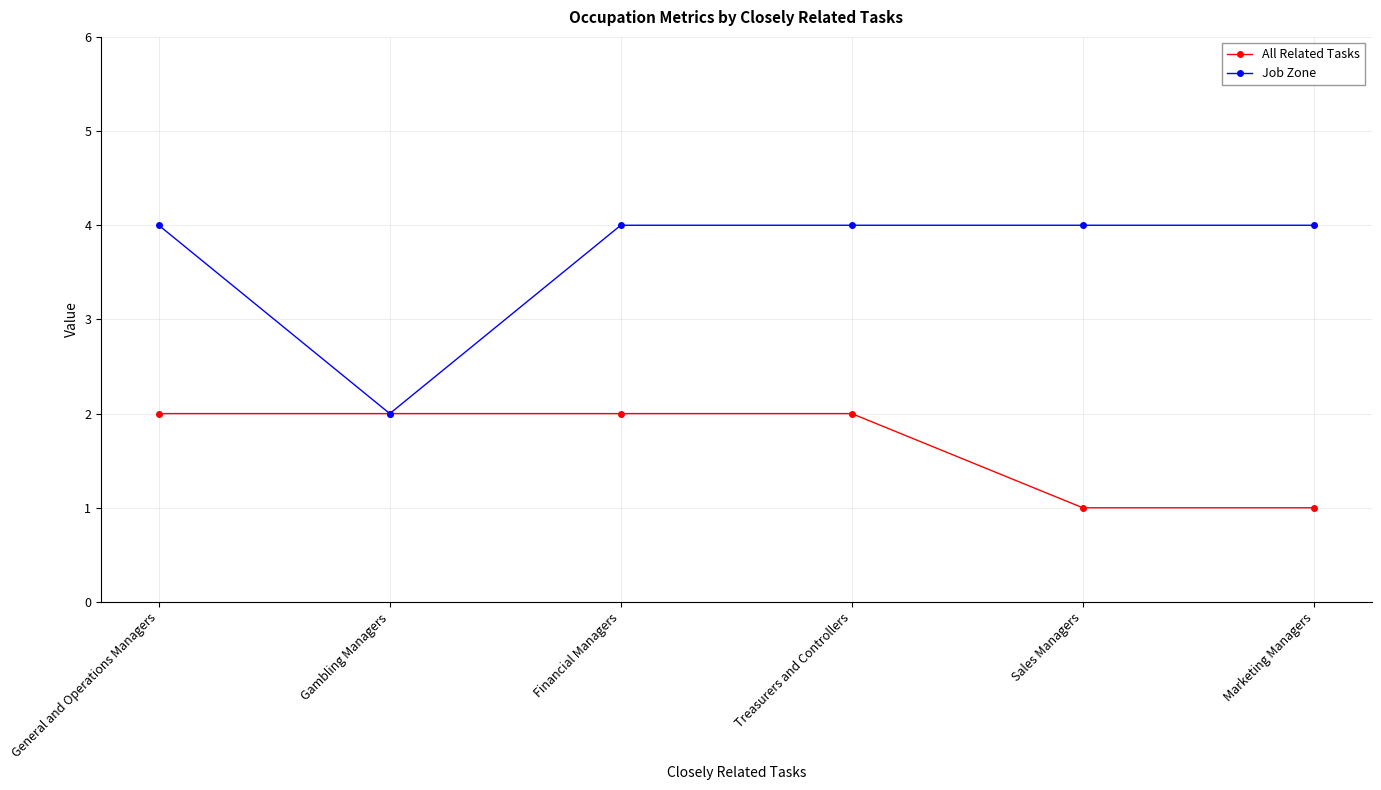

True or false: All Related Tasks has more than 2 interior local peaks.

False